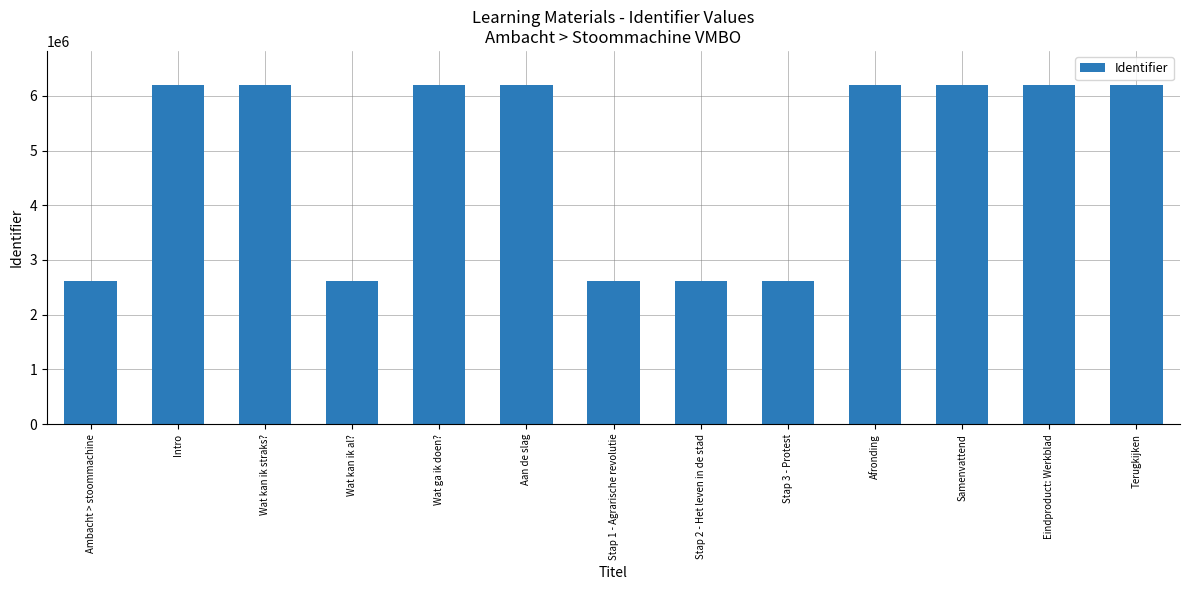

The chart shows a value of 1253522 at Eindproduct: Werkblad. True or false?

False